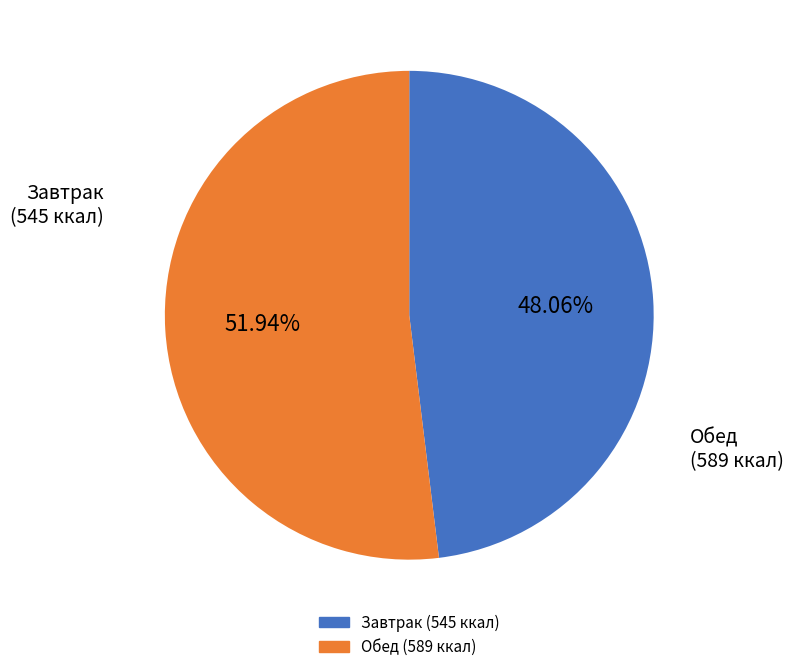

Is there any slice that represents more than half of the pie?

Yes